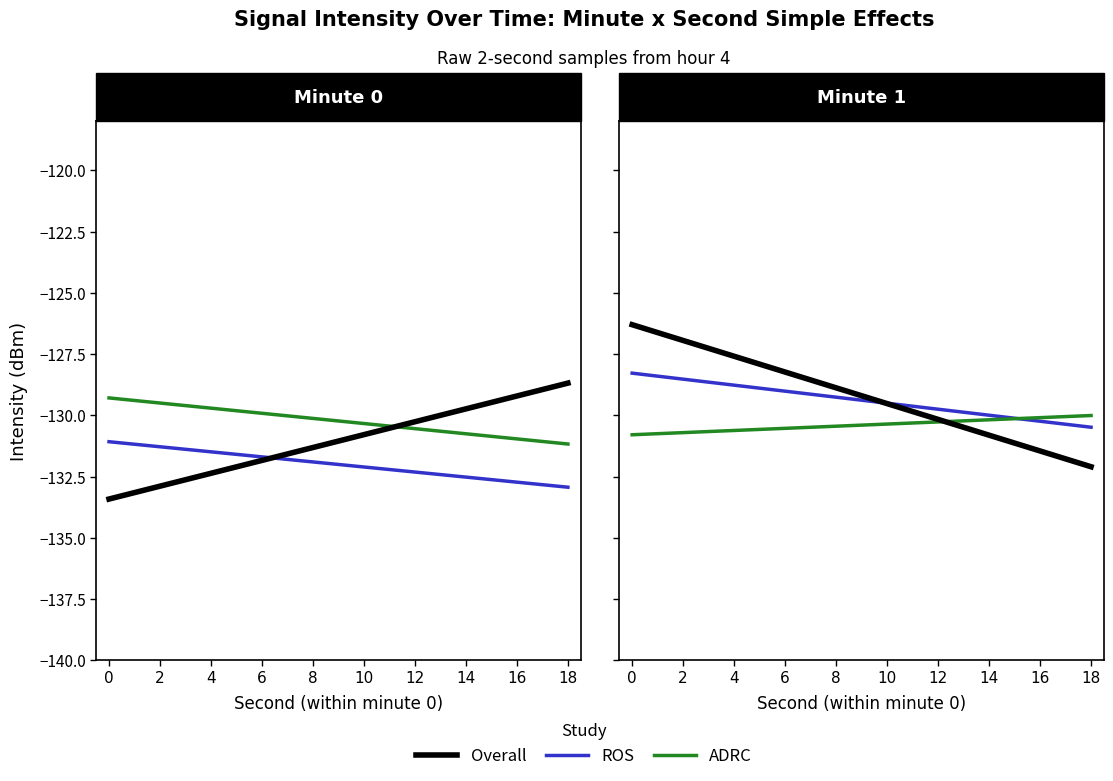

What is the spread (max minus min) of values at 0?

4.5